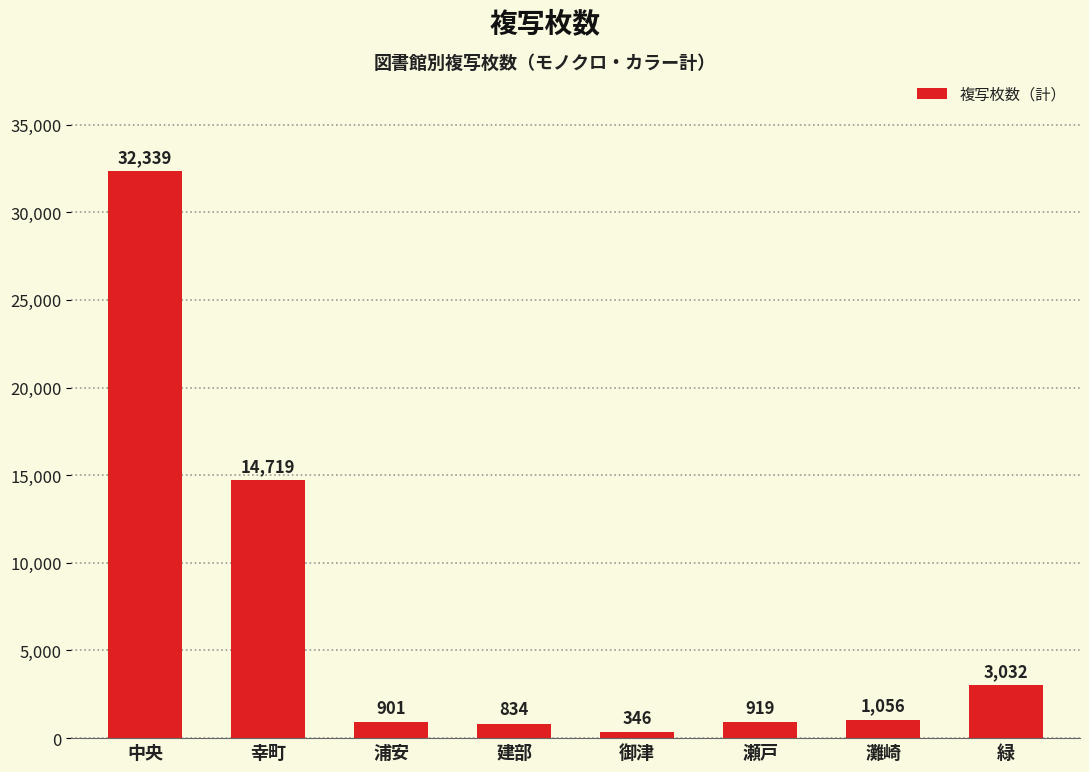

Reading left to right, list all the values displayed in this chart.

中央=32339	幸町=14719	浦安=901	建部=834	御津=346	瀬戸=919	灘崎=1056	緑=3032